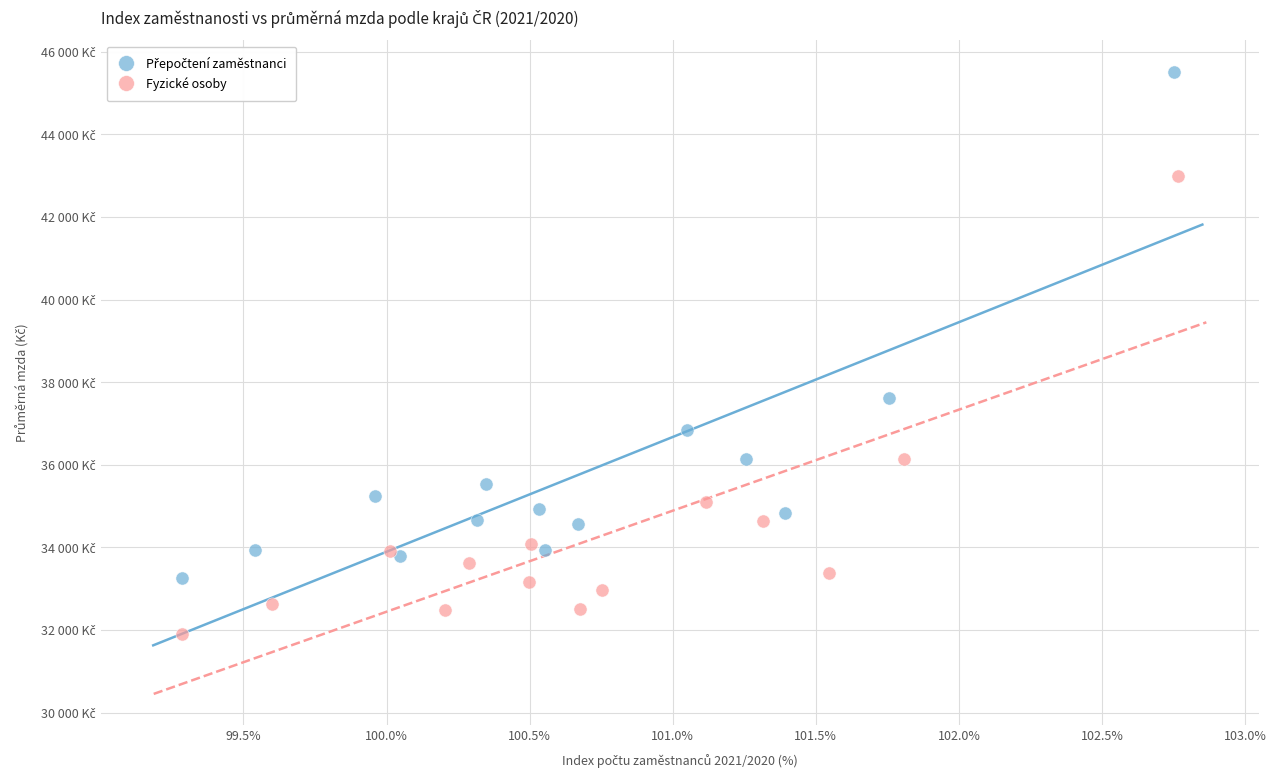

Which series contains the lowest Y value?

Fyzické osoby